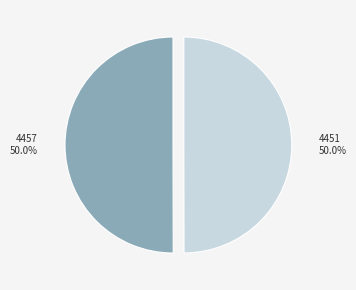

To the nearest percent, what is the combined percentage of 4451 and 4457?

100%